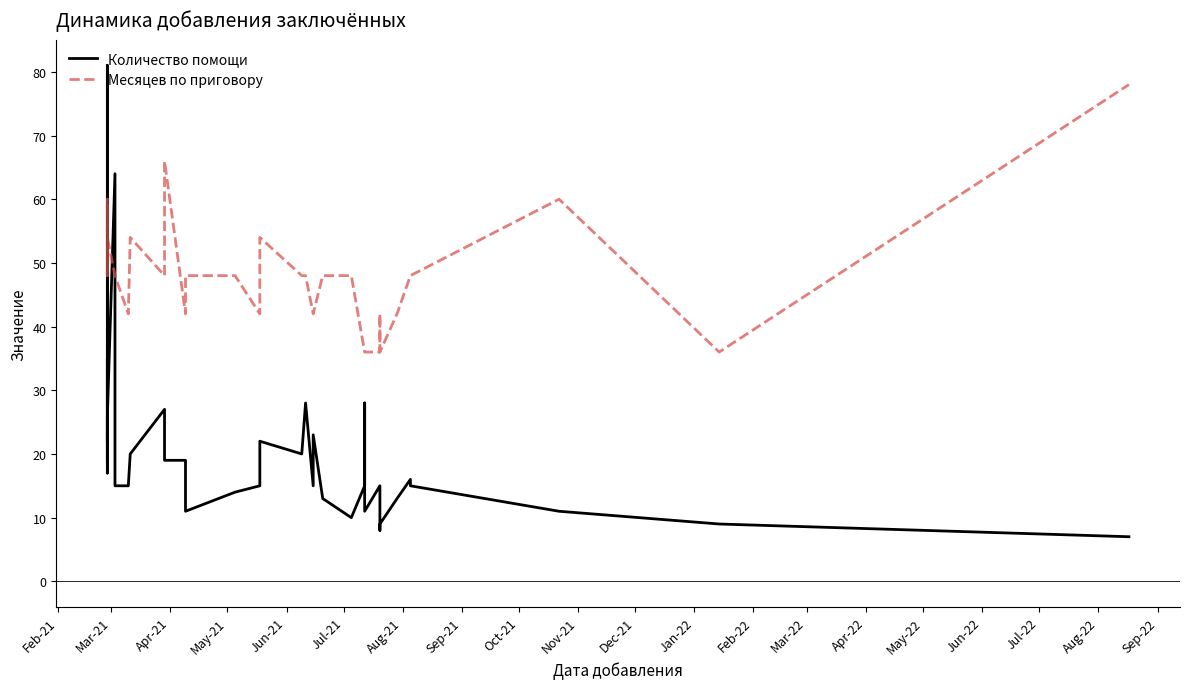

What are all the series names shown in the legend?

Количество помощи, Месяцев по приговору